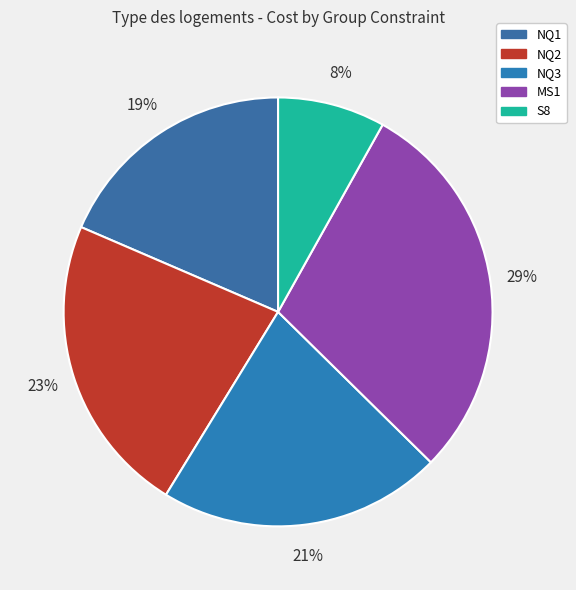

Does any single category account for the majority?

No